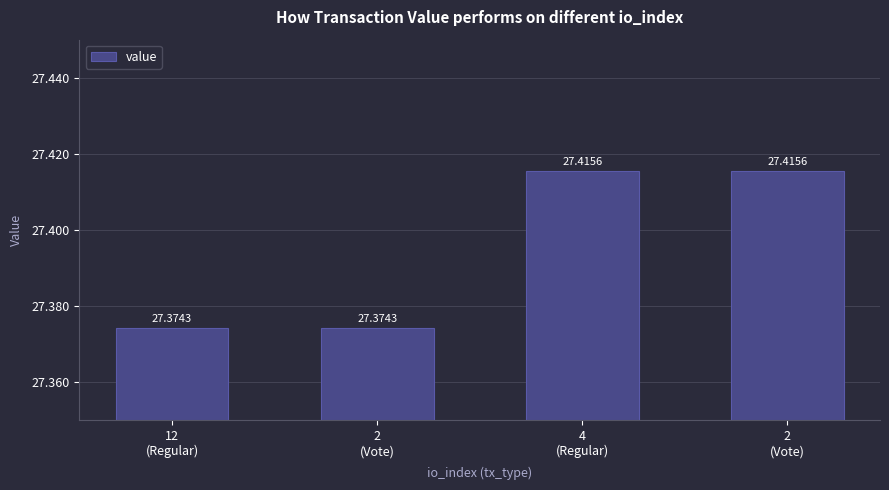

Rank the categories by value from highest to lowest.

4
(Regular), 2
(Vote), 12
(Regular), 2
(Vote)